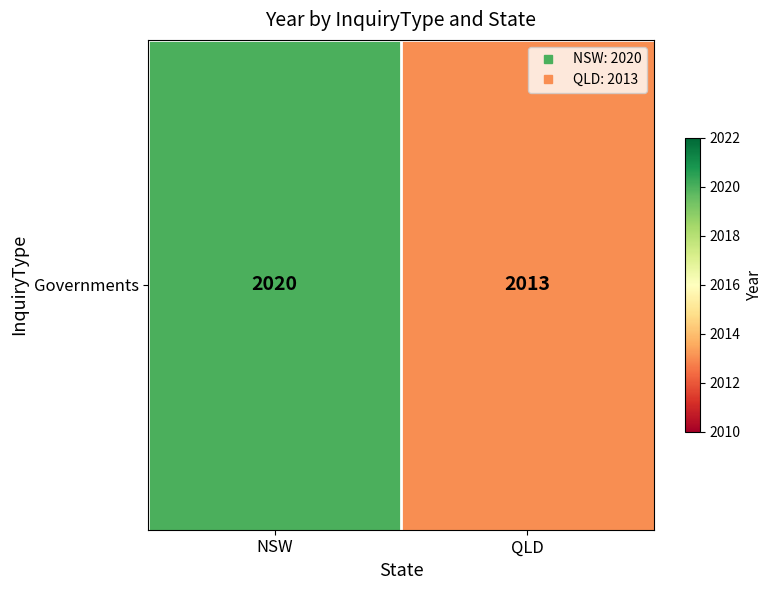

Approximately how many times larger is the value at QLD compared to NSW?

1.0